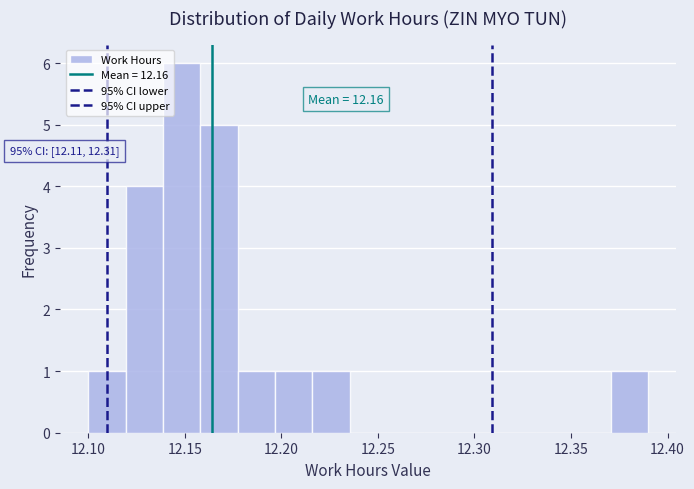

Read against the x-axis, roughly where is the centre of the tallest bar?

12.150